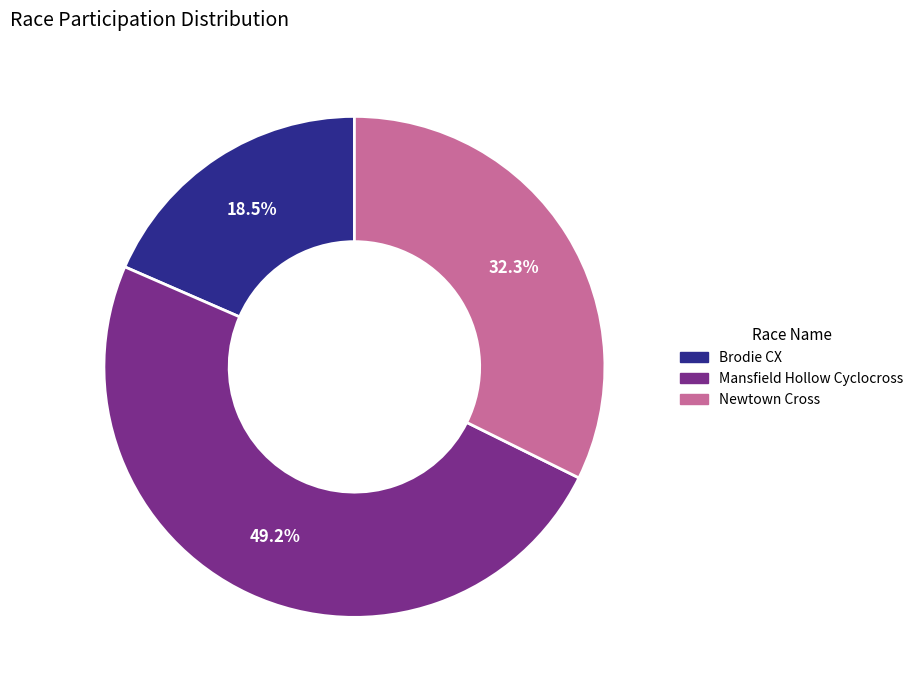

How many segments does this pie chart have?

3